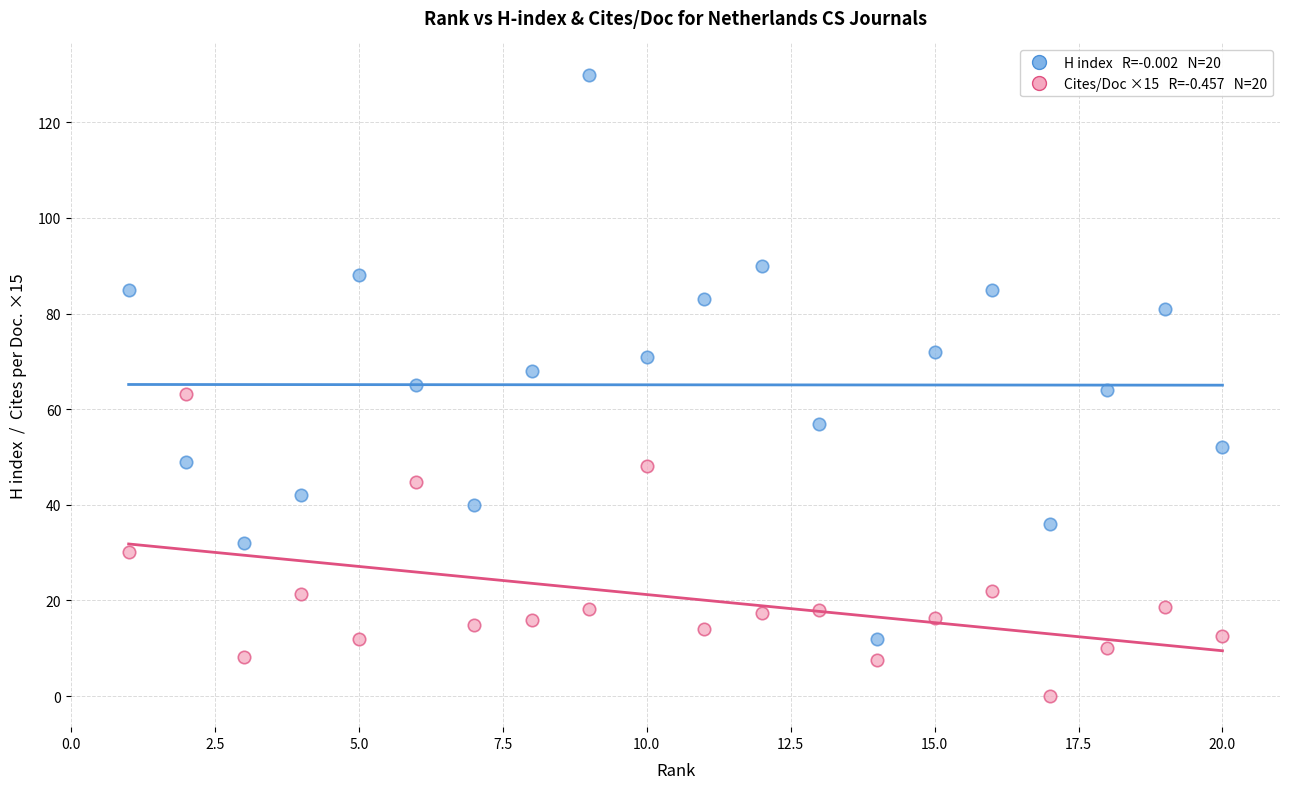

Across all data points, what is the range of X values (max minus min)?

19.0